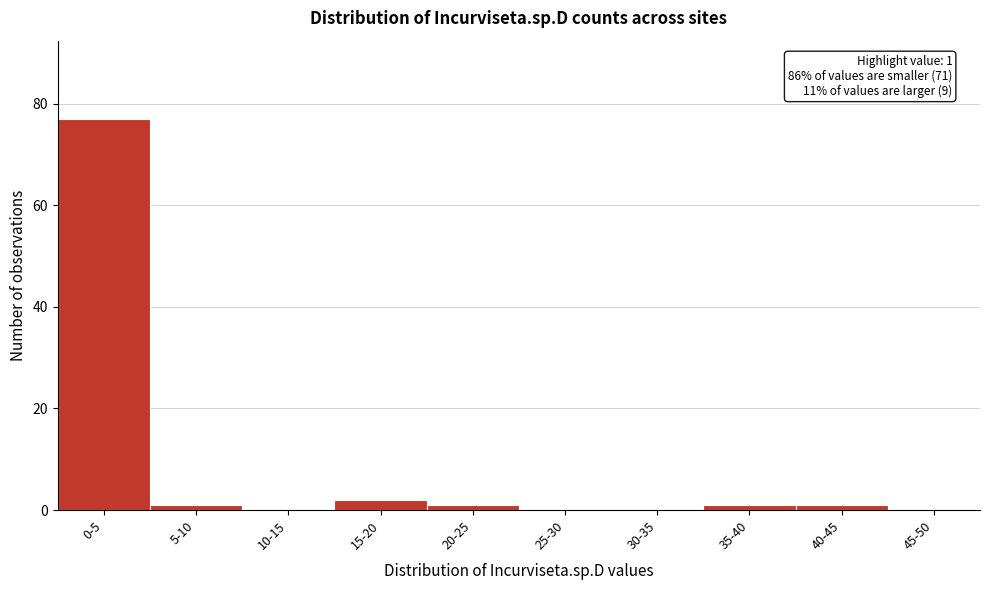

Reading right to left, list all the values displayed in this chart.

45-50=0	40-45=1	35-40=1	30-35=0	25-30=0	20-25=1	15-20=2	10-15=0	5-10=1	0-5=77